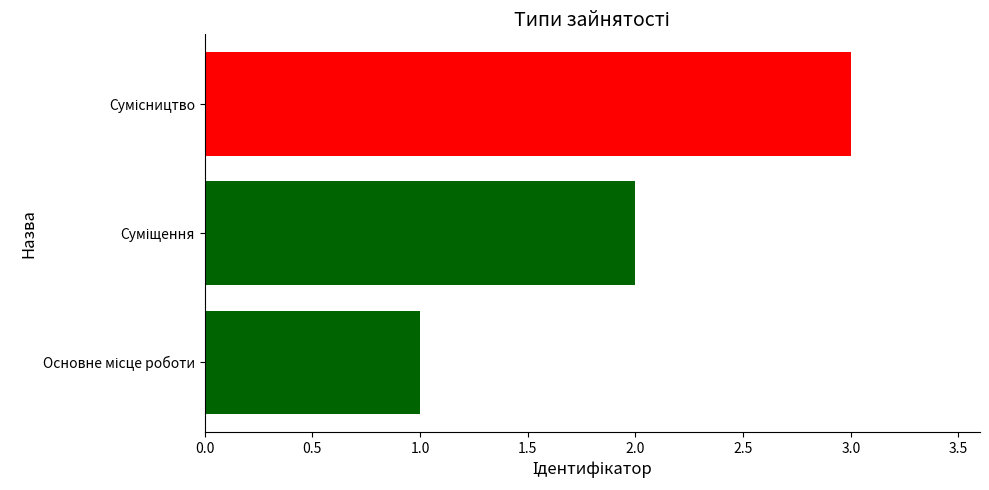

What is the maximum value shown in the chart?

3